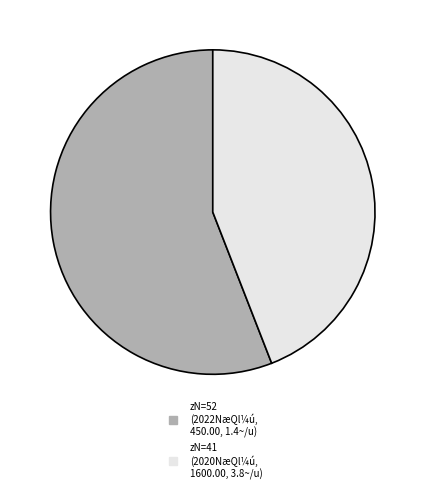

Is there any slice that represents more than half of the pie?

Yes